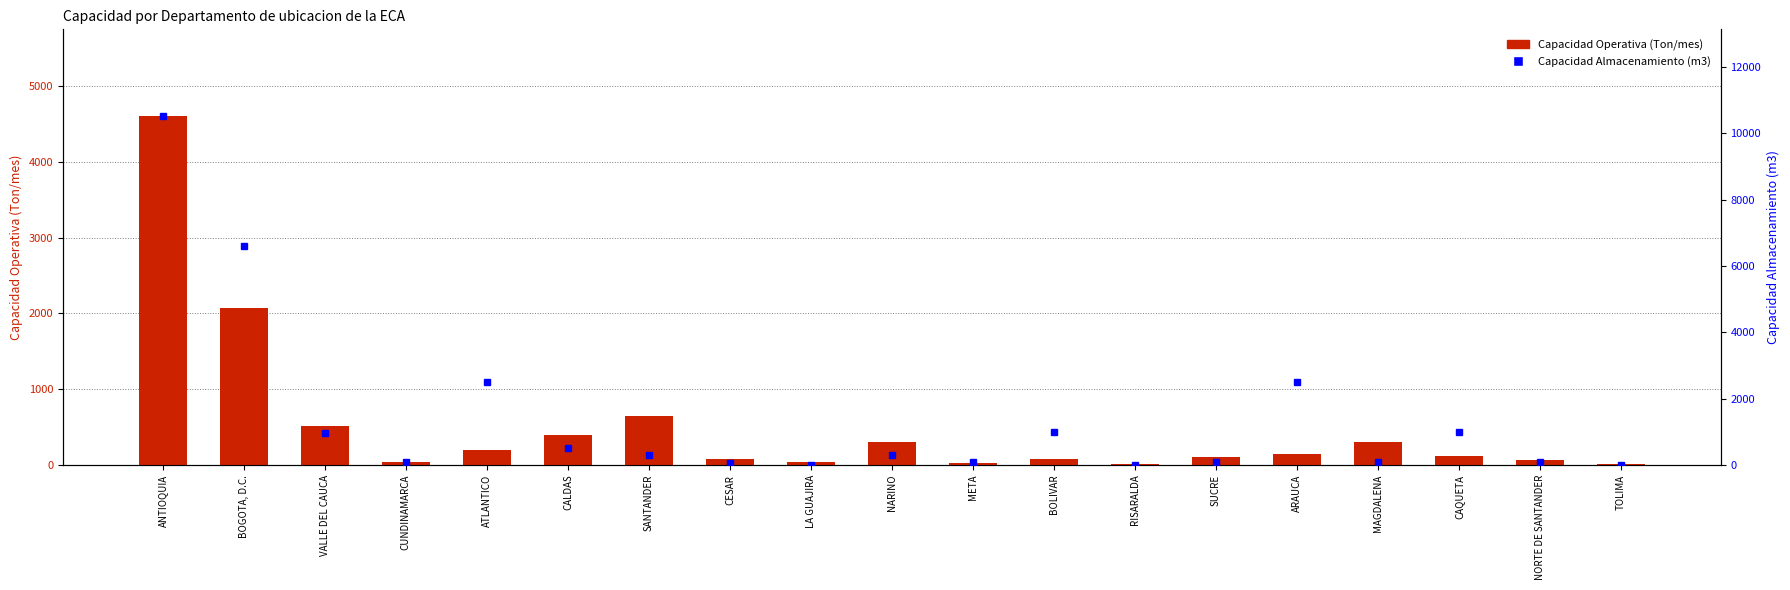

Rank the series at BOGOTA, D.C. from lowest to highest value.

Capacidad Operativa (Ton/mes), Capacidad Almacenamiento (m3)